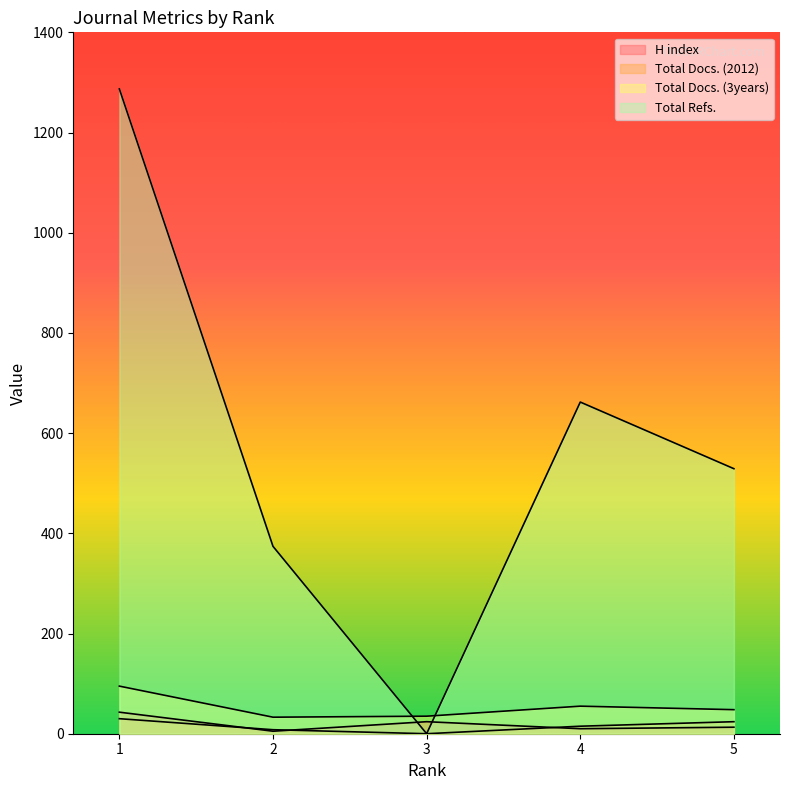

Which series has the largest total across all categories?

Total Refs.